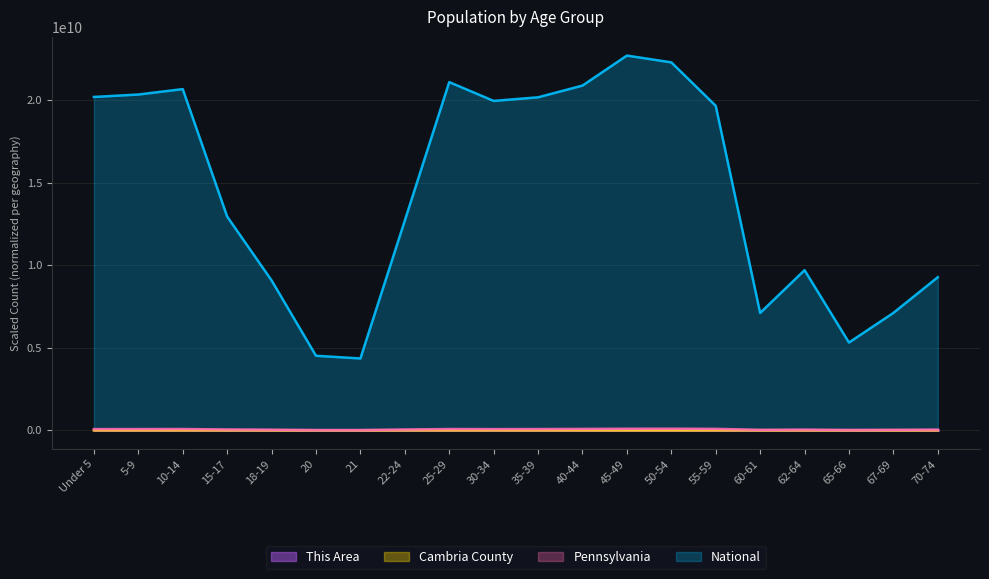

Is it true that National equals 12163464545.4 at 25-29?

False